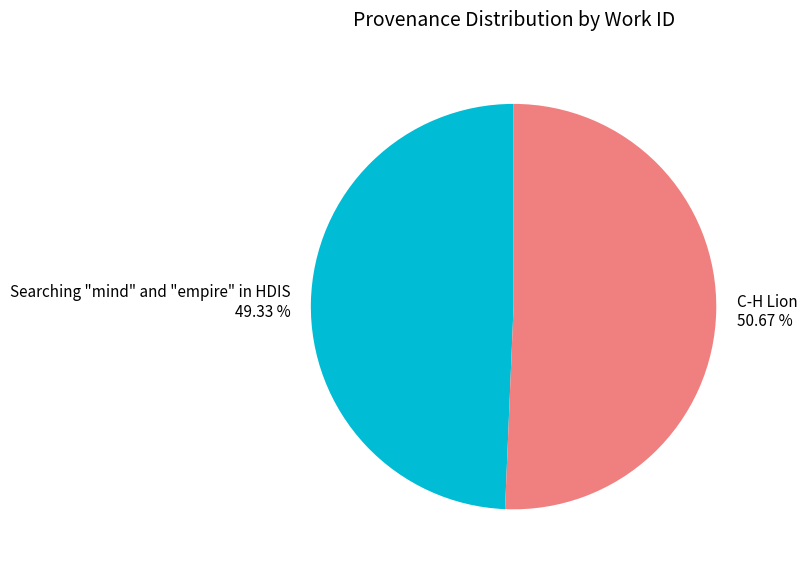

Is the sum of Searching "mind" and "empire" in HDIS and C-H Lion greater than half?

Yes